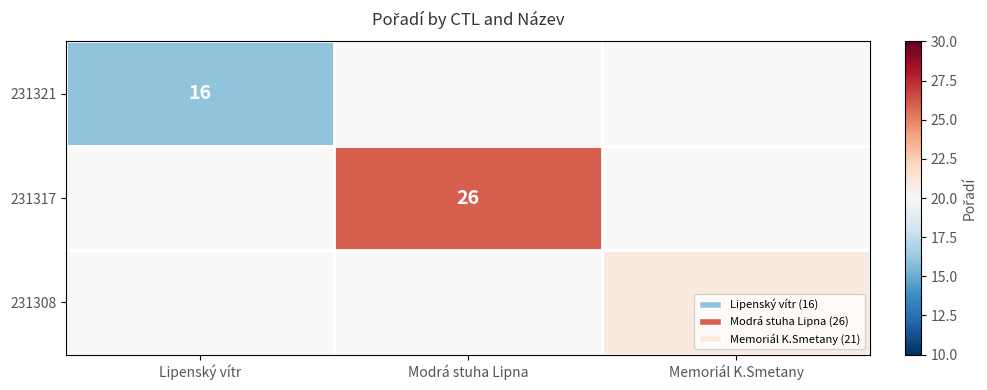

True or false: 231317 has a value of 46 at Modrá stuha Lipna.

False